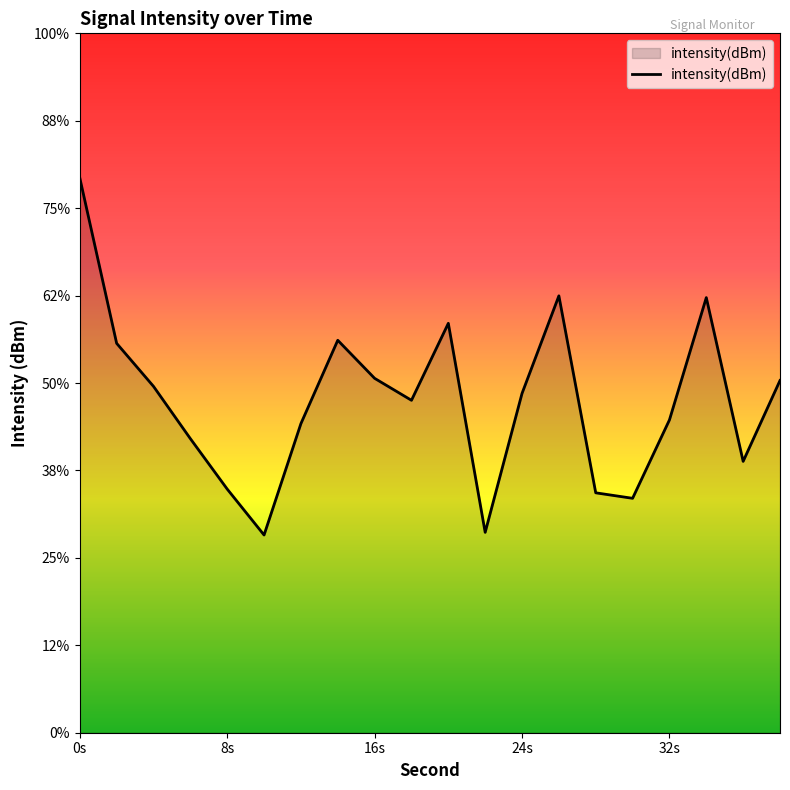

The value at 22 is -190.7. True or false?

False